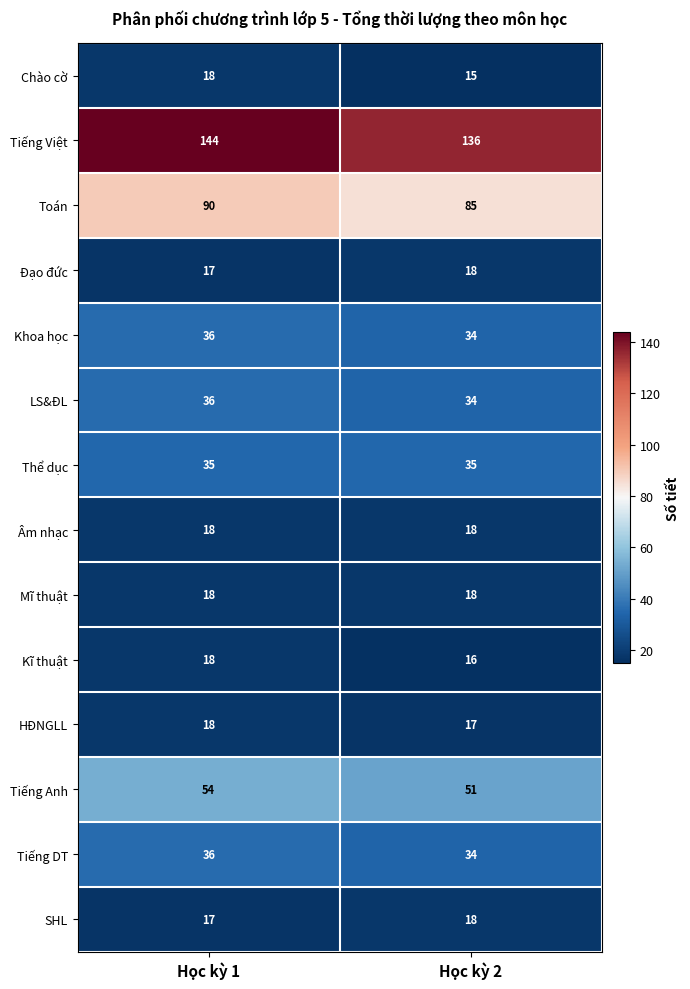

Reading left to right, what are all the values shown in this chart?

Chào cờ: 18	15
Tiếng Việt: 144	136
Toán: 90	85
Đạo đức: 17	18
Khoa học: 36	34
LS&ĐL: 36	34
Thể dục: 35	35
Âm nhạc: 18	18
Mĩ thuật: 18	18
Kĩ thuật: 18	16
HĐNGLL: 18	17
Tiếng Anh: 54	51
Tiếng DT: 36	34
SHL: 17	18